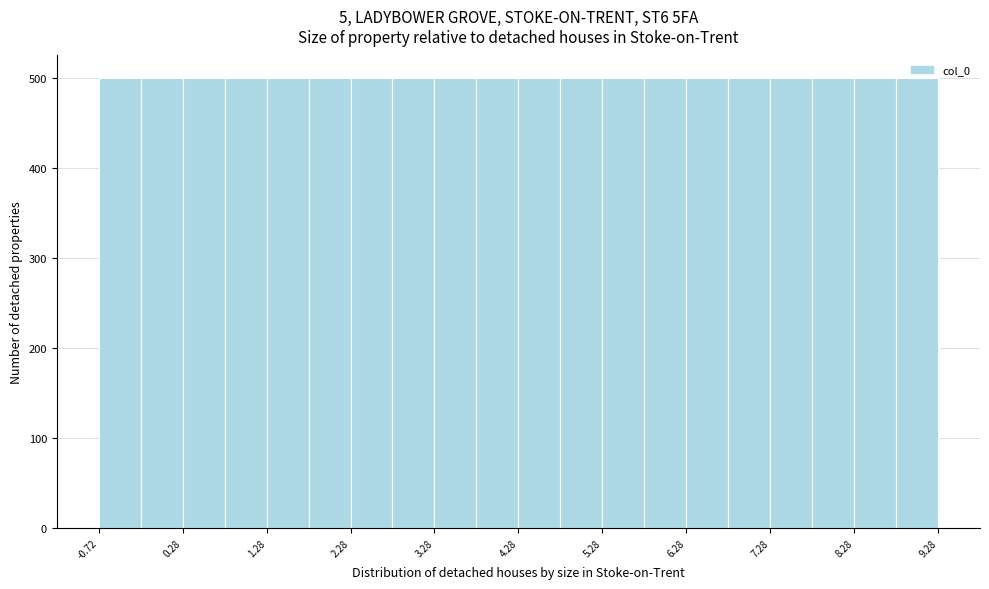

Reading left to right, list every bar in this chart as the range it spans on the x-axis followed by its height. Neither the bar edges nor the heights are printed on the chart, so give them approximately, as read against the axes.

-0.7 to -0.2: 500
-0.2 to 0.3: 500
0.3 to 0.8: 500
0.8 to 1.3: 500
1.3 to 1.8: 500
1.8 to 2.3: 500
2.3 to 2.8: 500
2.8 to 3.3: 500
3.3 to 3.8: 500
3.8 to 4.3: 500
4.3 to 4.8: 500
4.8 to 5.3: 500
5.3 to 5.8: 500
5.8 to 6.3: 500
6.3 to 6.8: 500
6.8 to 7.3: 500
7.3 to 7.8: 500
7.8 to 8.3: 500
8.3 to 8.8: 500
8.8 to 9.3: 500